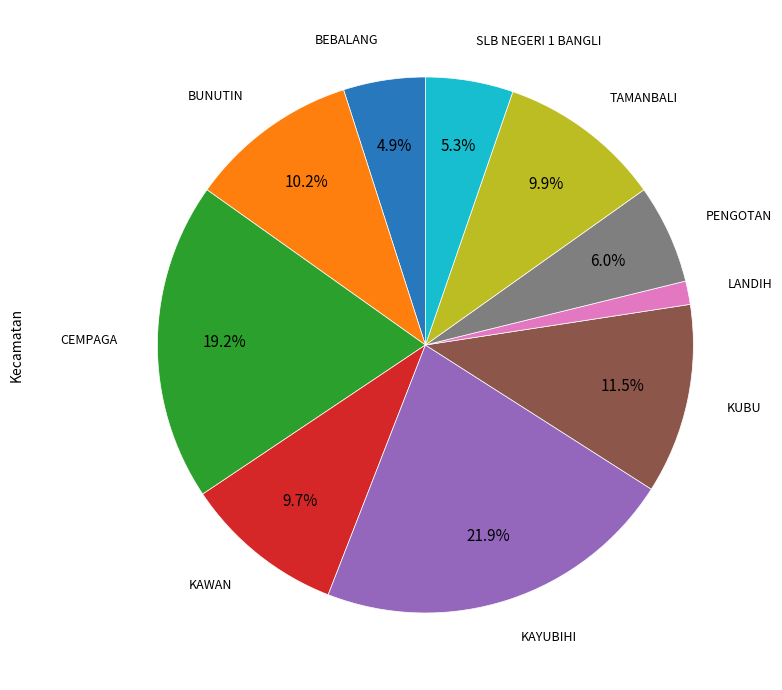

What is the ratio of the value at KAWAN to the value at TAMANBALI?

1.0